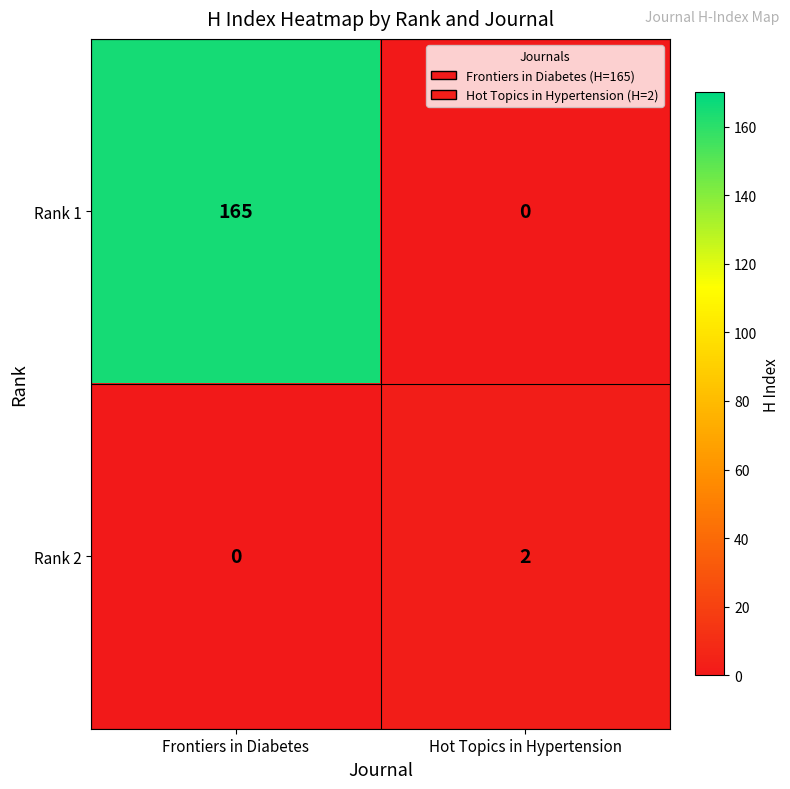

Which series has the widest spread of values?

Rank 1